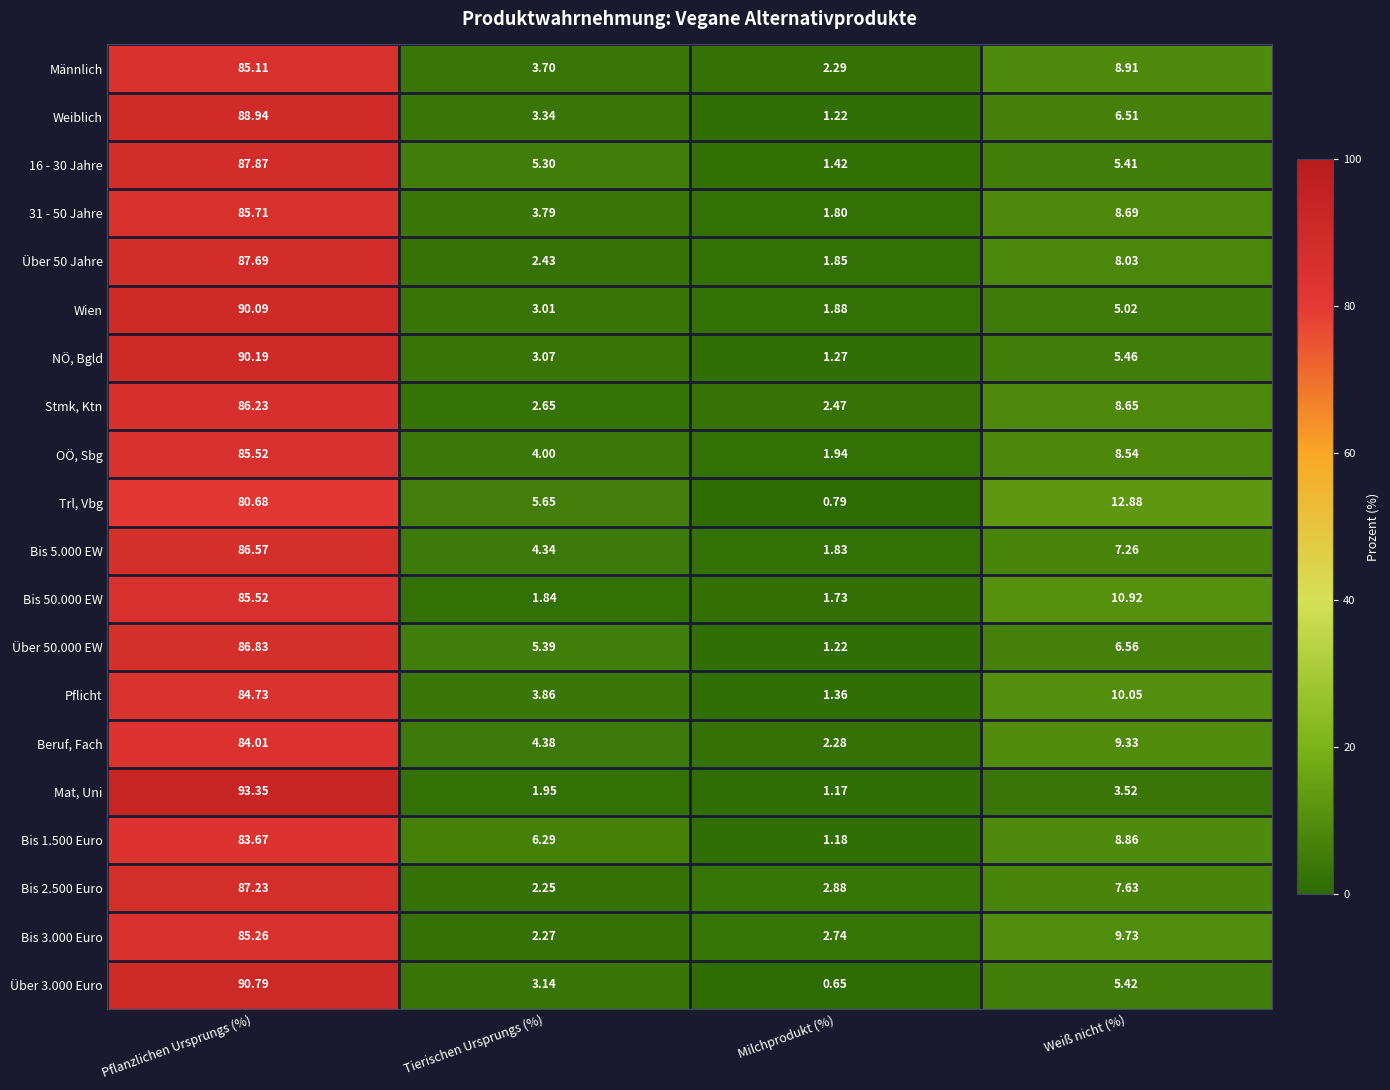

Which series has the widest spread of values?

Mat, Uni